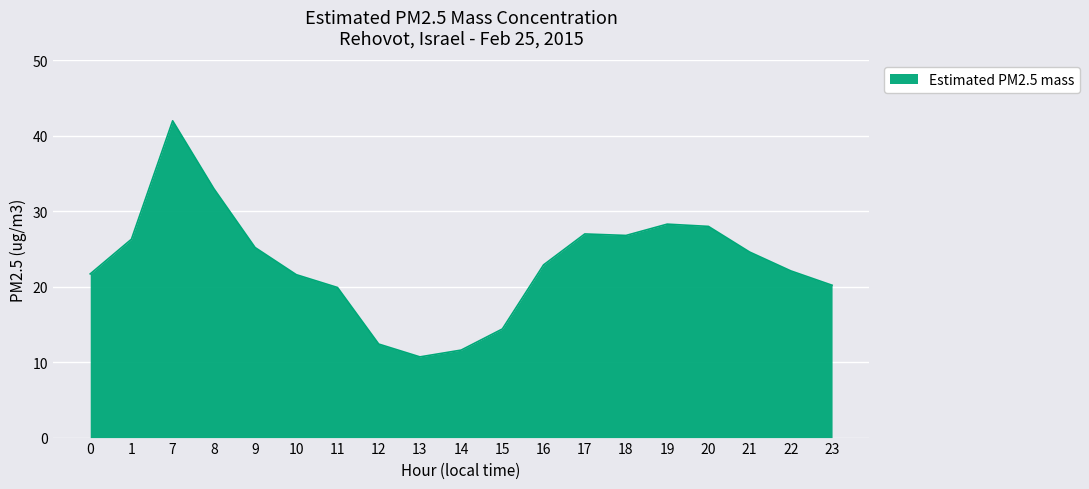

What is the smallest value displayed?

10.7